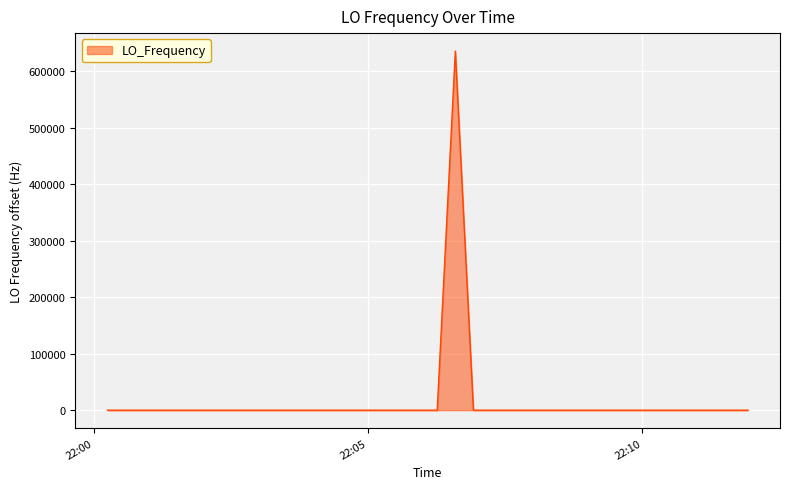

What is the maximum value shown in the chart?

635704.9